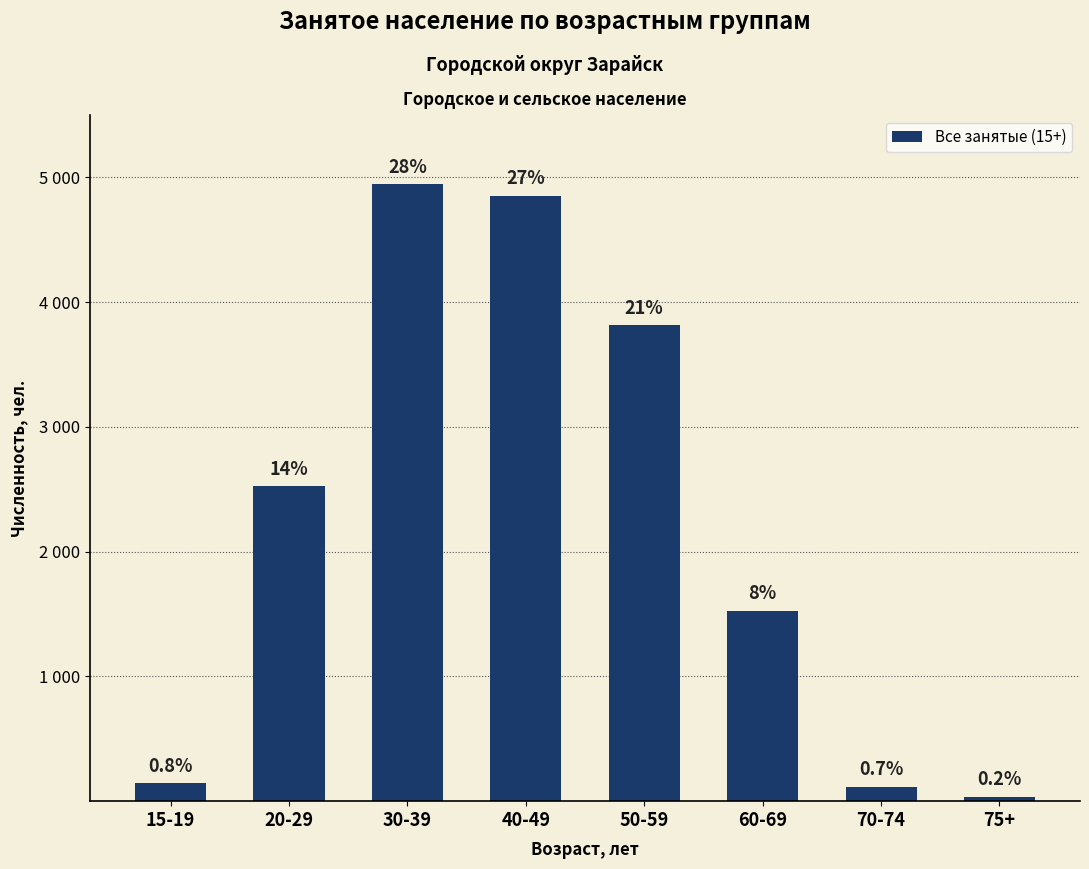

True or false: the data shows 3813 at 50-59.

True